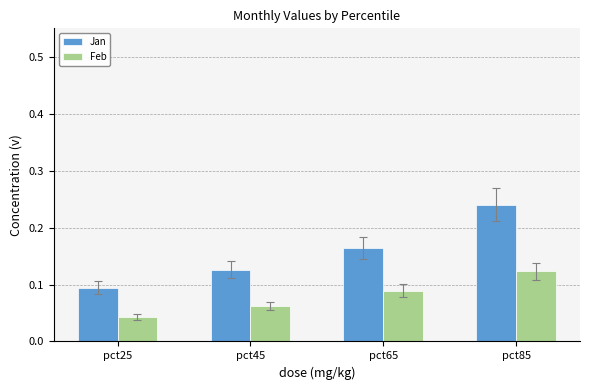

What is the sum of all Jan values?

0.6